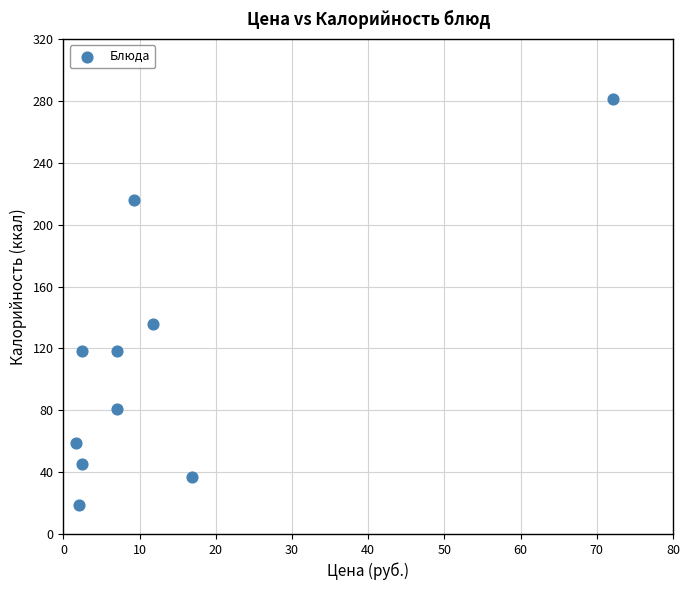

What Y value in the scatter plot is closest to 150?

136